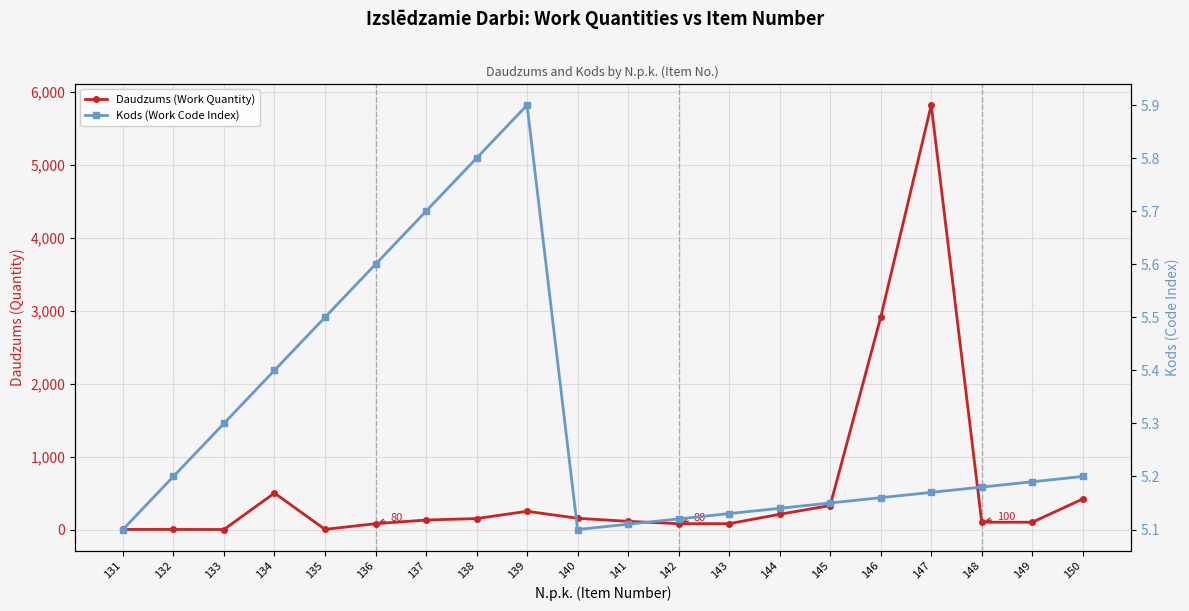

The Daudzums (Work Quantity) series shows 130.0 at 137. True or false?

True